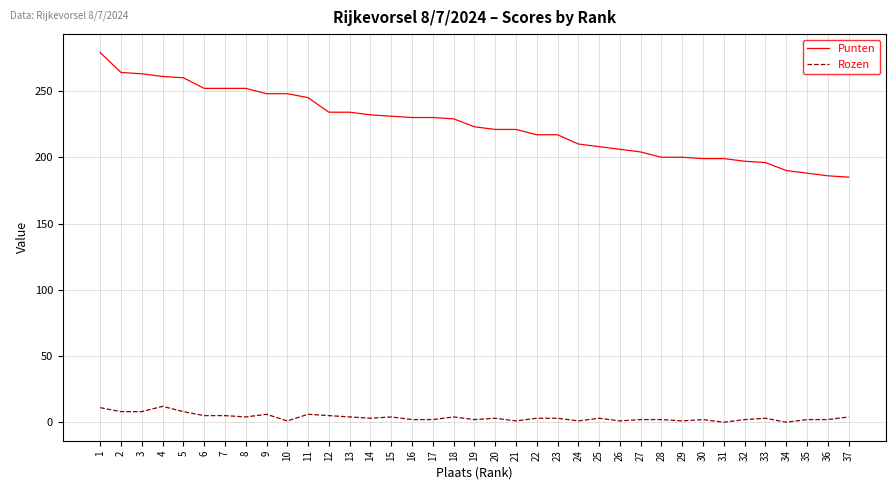

True or false: Punten has a value of 210 at 24.

True